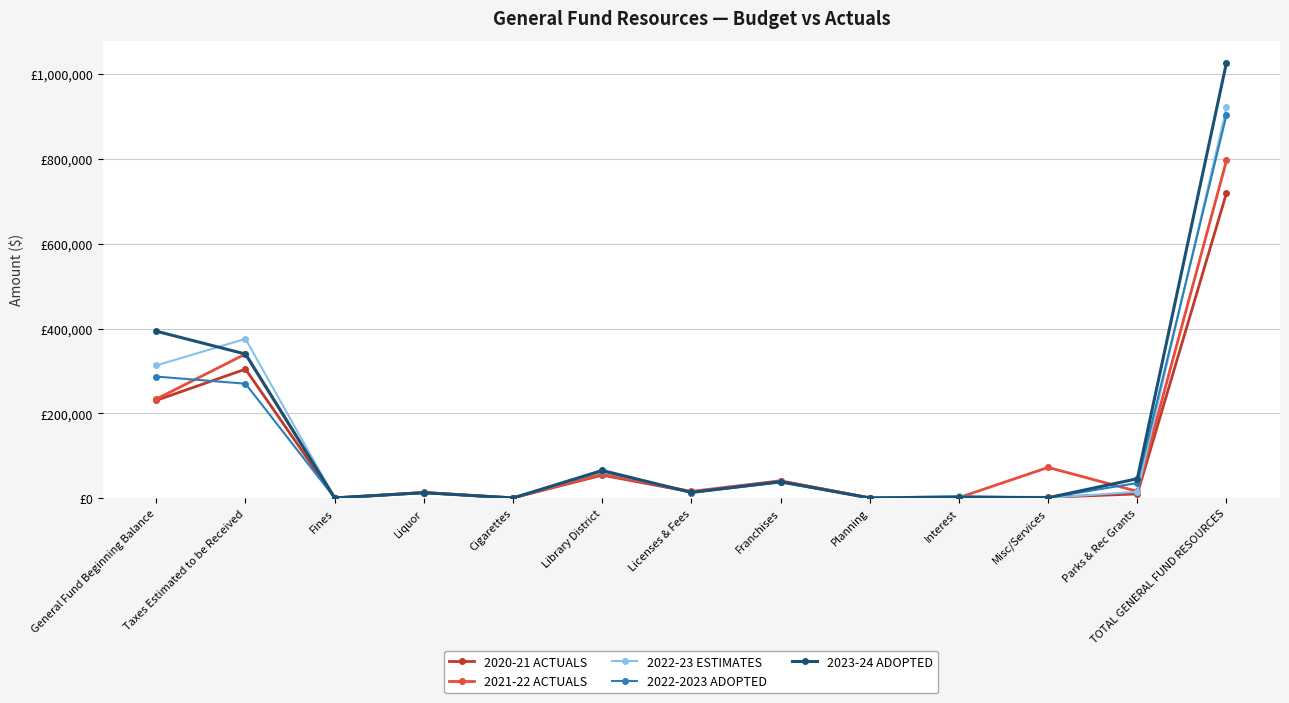

Is this an area chart (filled region under the line)?

No